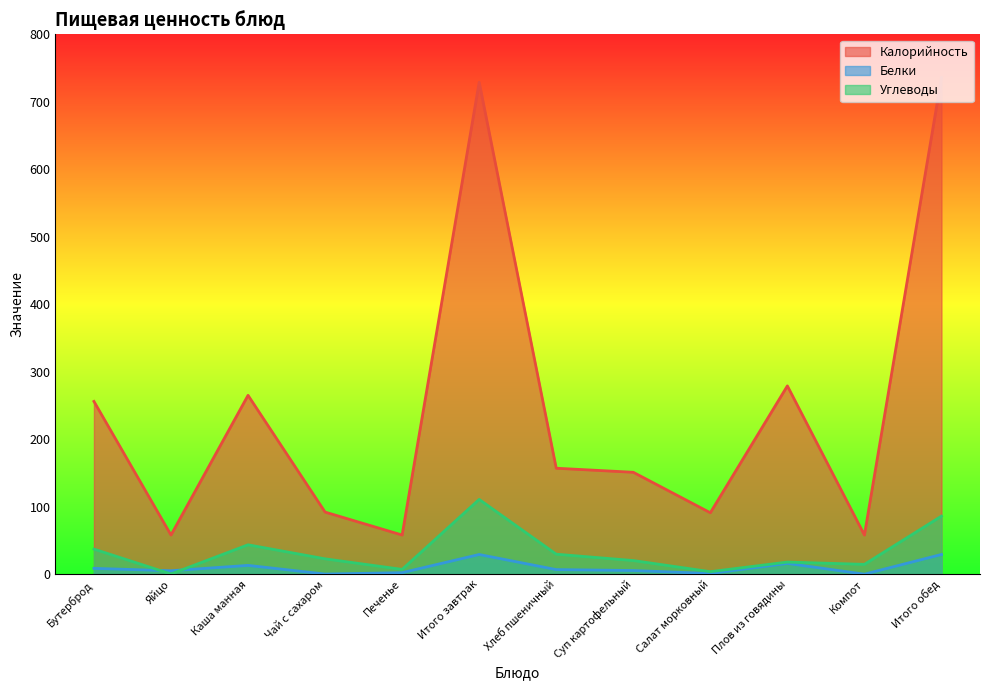

Reading left to right, list all the values displayed in this chart.

Калорийность: 256.0	58.0	265.0	92.0	58.0	729.0	157.0	151.0	91.0	279.0	58.0	736.0
Белки: 8.6	5.1	13.0	0.2	2.2	29.2	6.8	5.4	1.0	15.9	0.0	29.2
Углеводы: 37.1	0.3	43.5	22.7	7.1	110.8	29.6	20.2	3.7	17.9	14.6	86.0